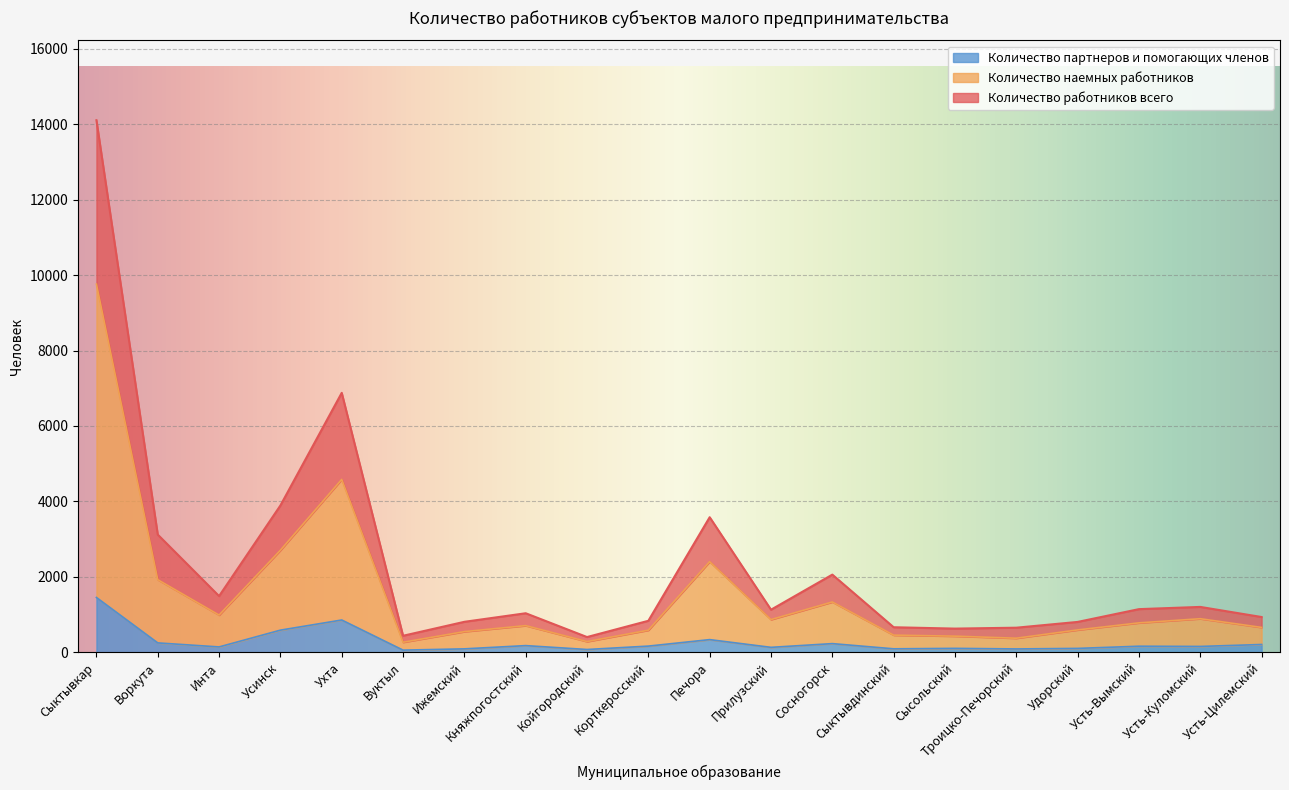

Between Сосногорск and Усинск, which is larger?

Усинск